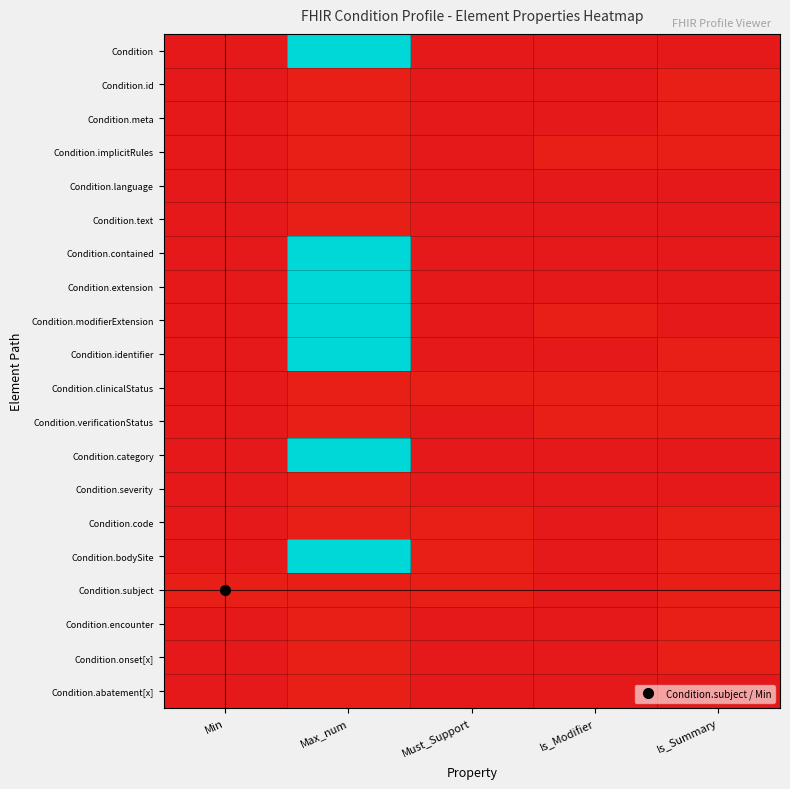

Which series has the widest spread of values?

Condition